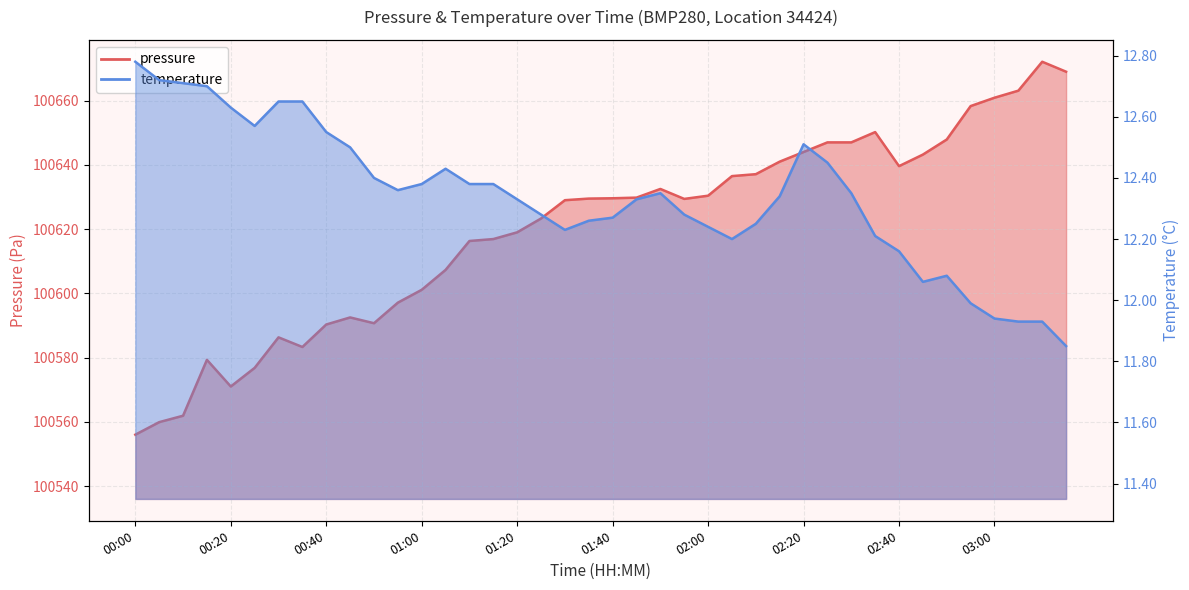

Rank the series by their maximum value, from highest to lowest.

pressure, temperature